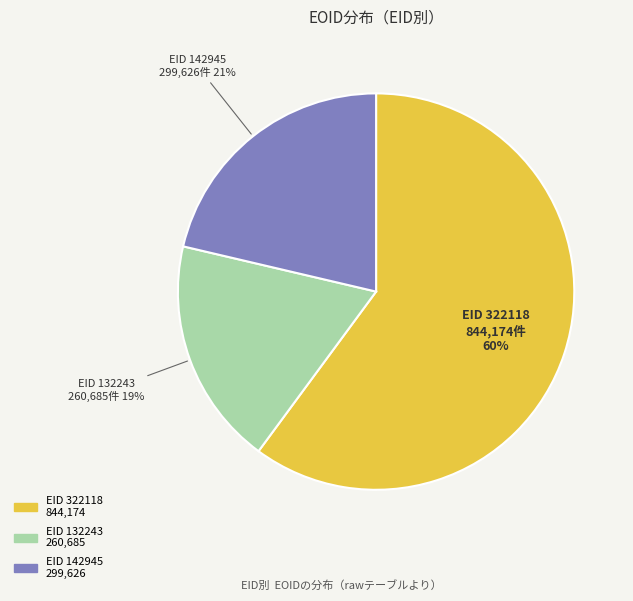

To the nearest percent, what is the average slice percentage?

33%